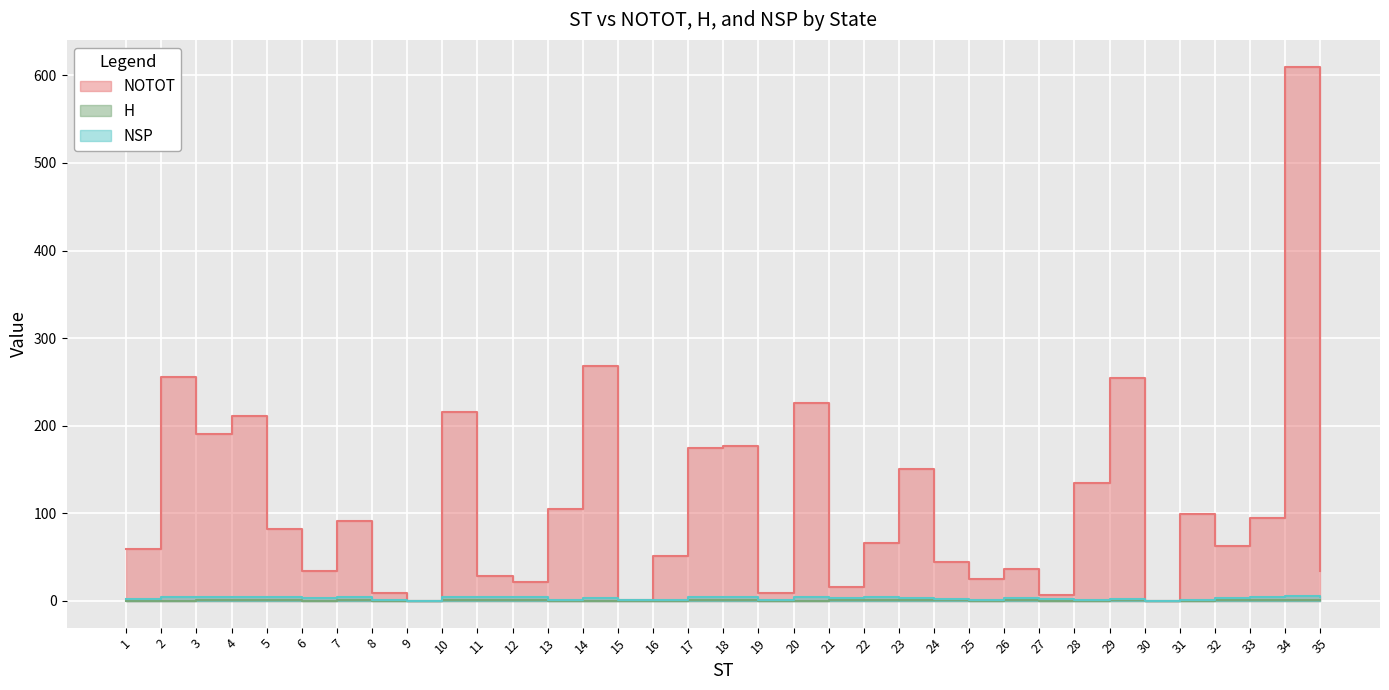

What is the difference between the NOTOT values at 22 and 3?

125.0